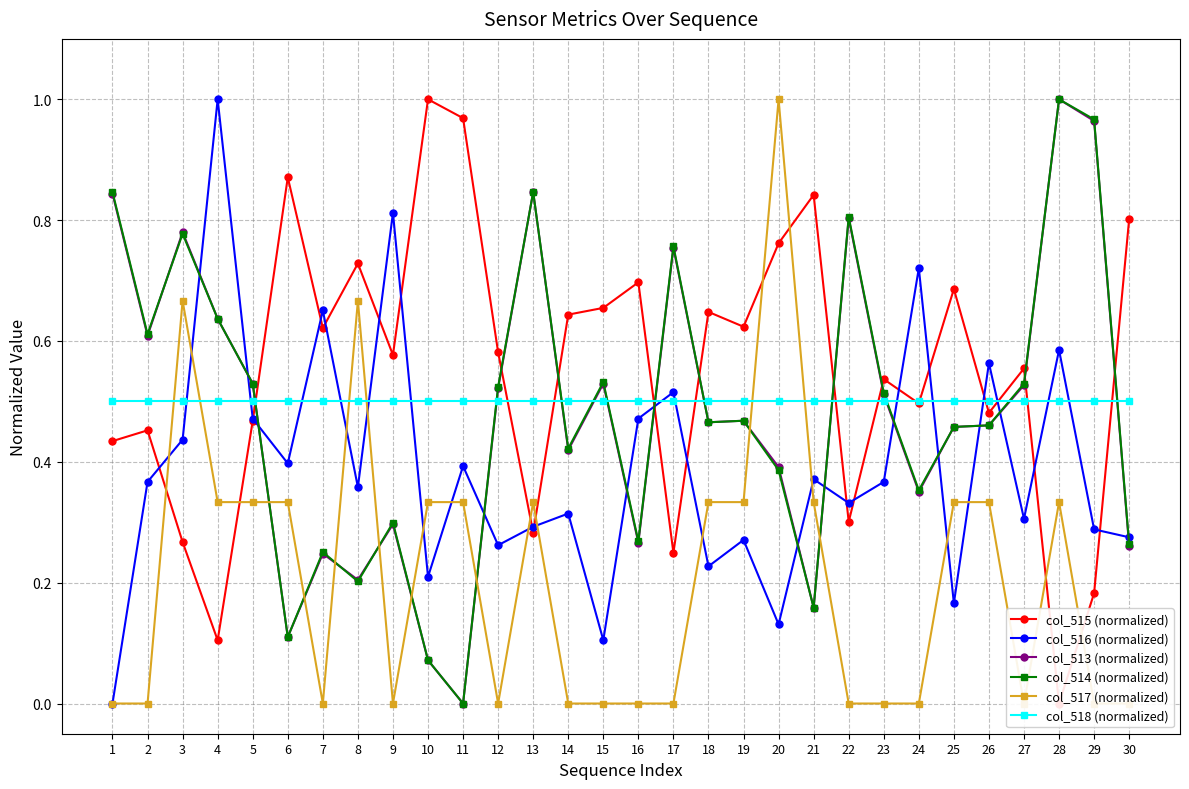

Which category has the lowest value in the col_517 (normalized) series?

1